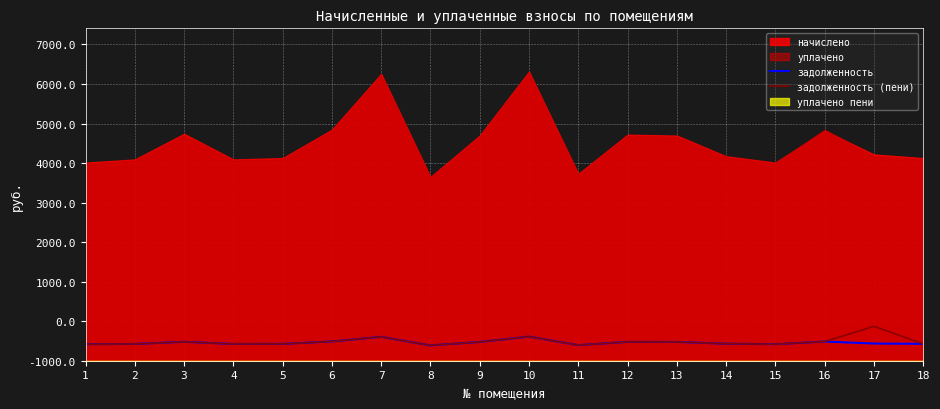

What is the total value across all series at 5?

854.1